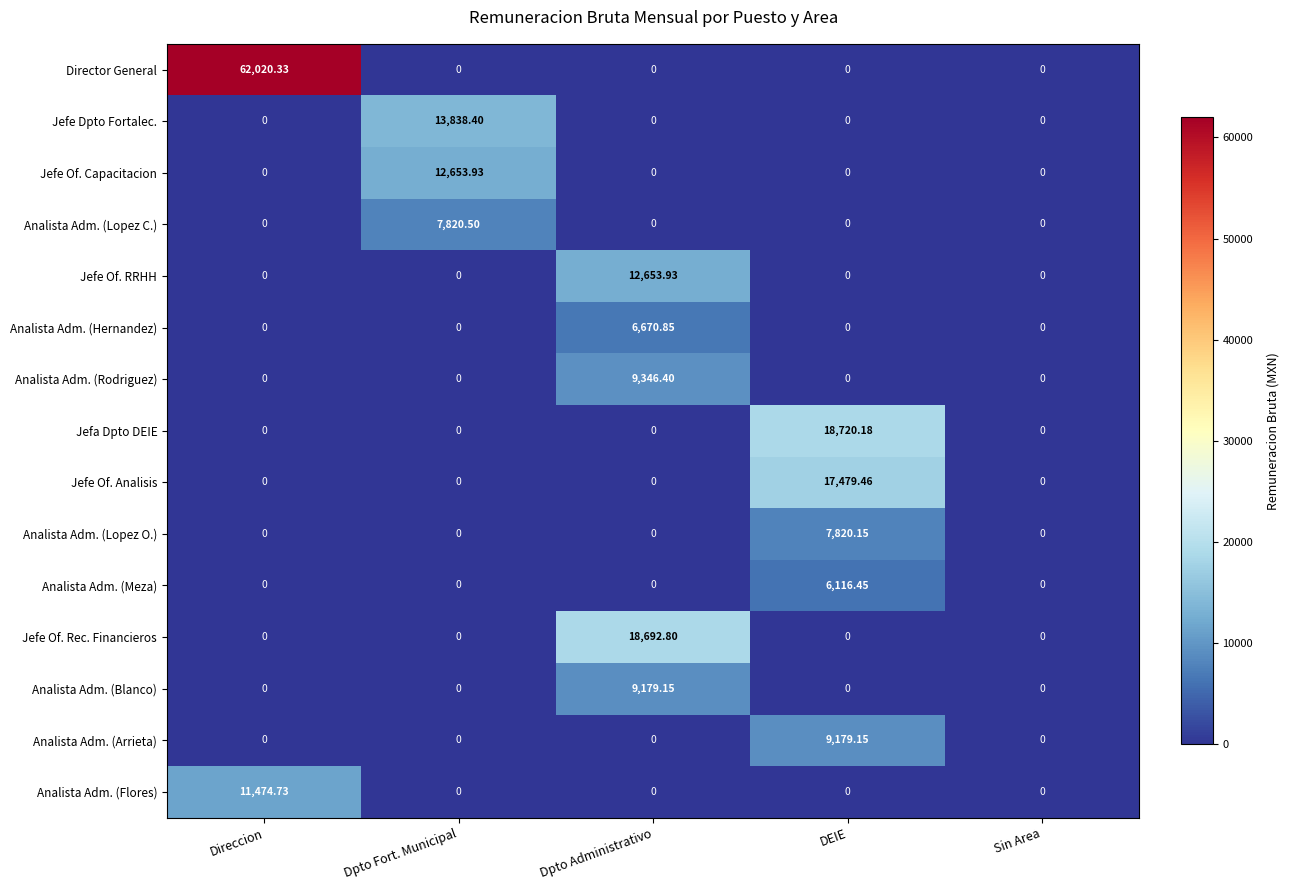

At which category is the sum across all series the highest?

Direccion